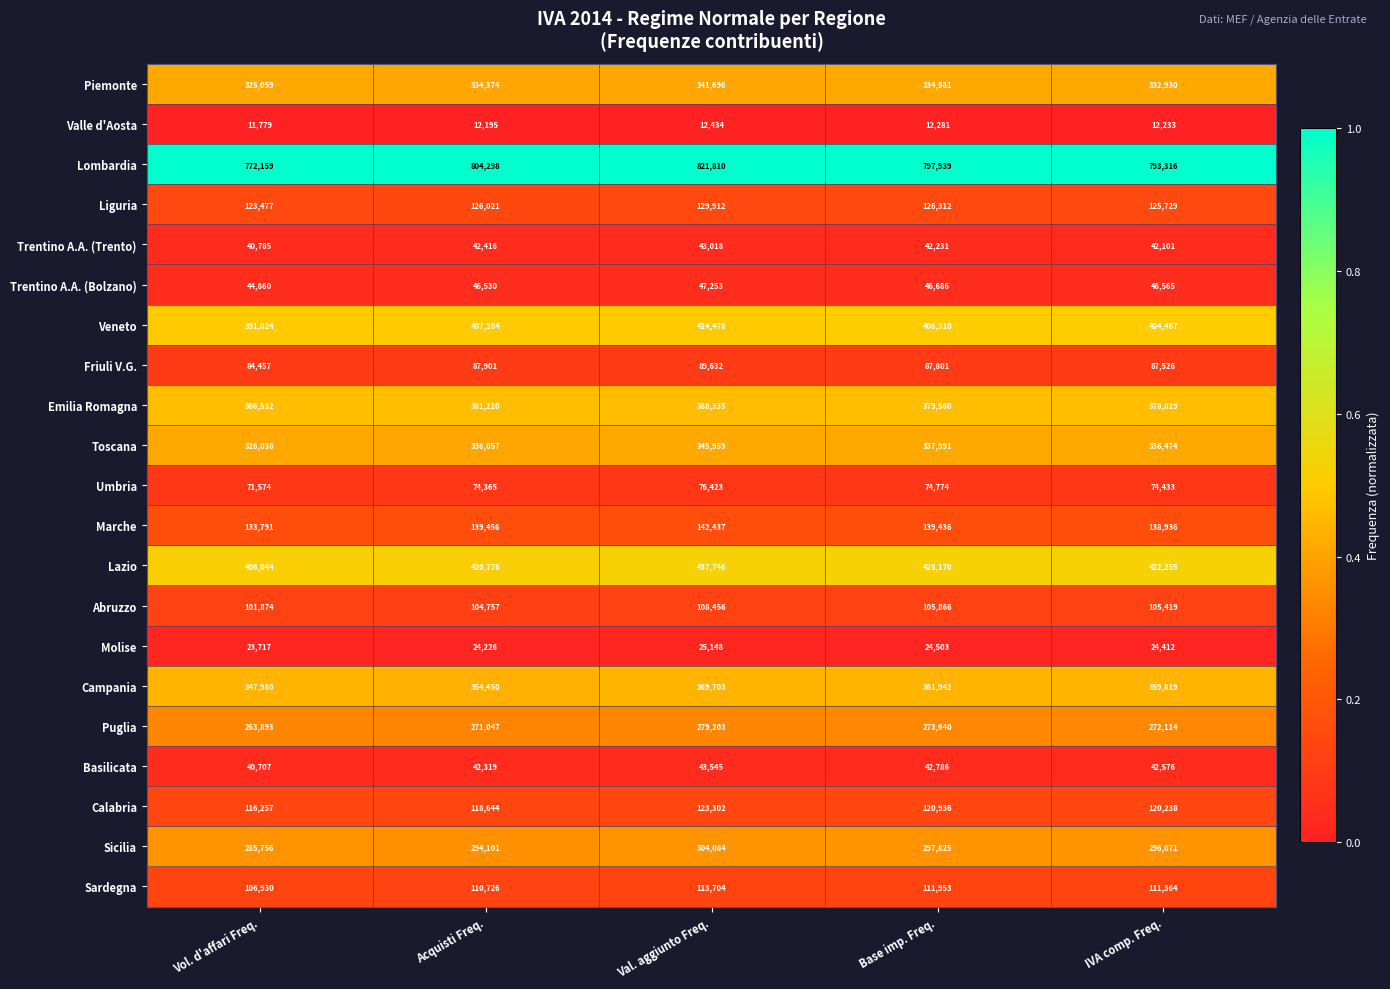

Is it true that Piemonte equals 599903 at Val. aggiunto Freq.?

False